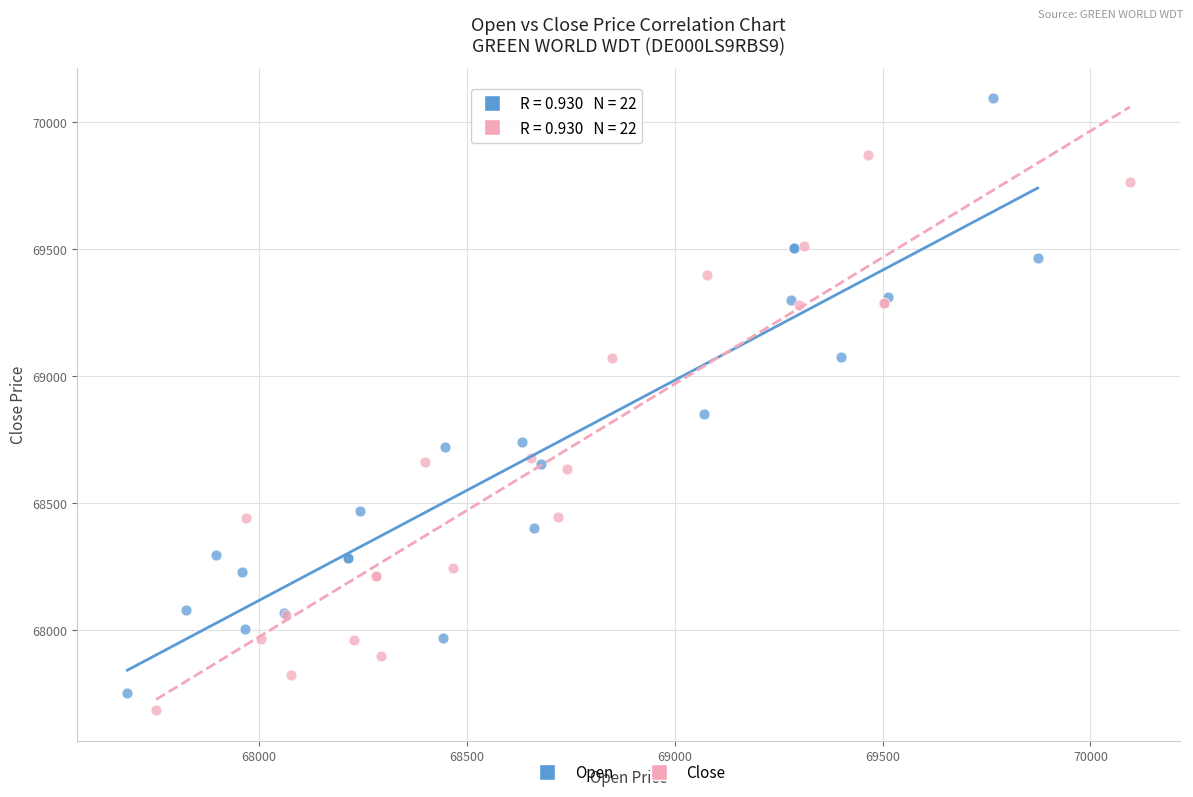

What are all the series names shown in the legend?

Open, Close